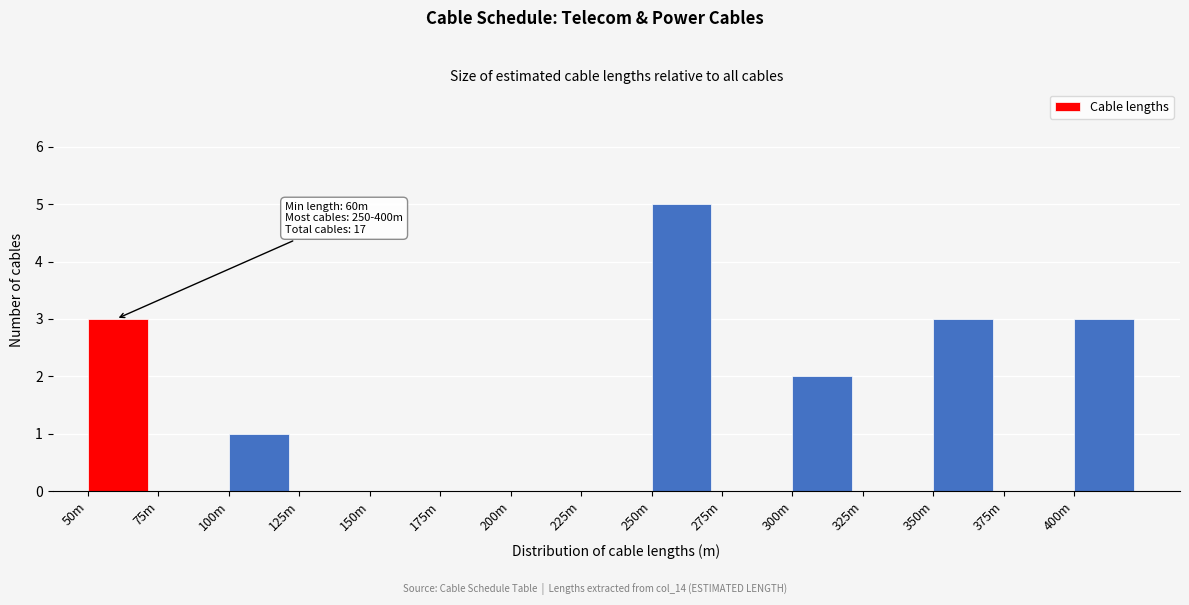

Reading left to right, transcribe all the data shown in this chart.

50m=3	75m=0	100m=1	125m=0	150m=0	175m=0	200m=0	225m=0	250m=5	275m=0	300m=2	325m=0	350m=3	375m=0	400m=3